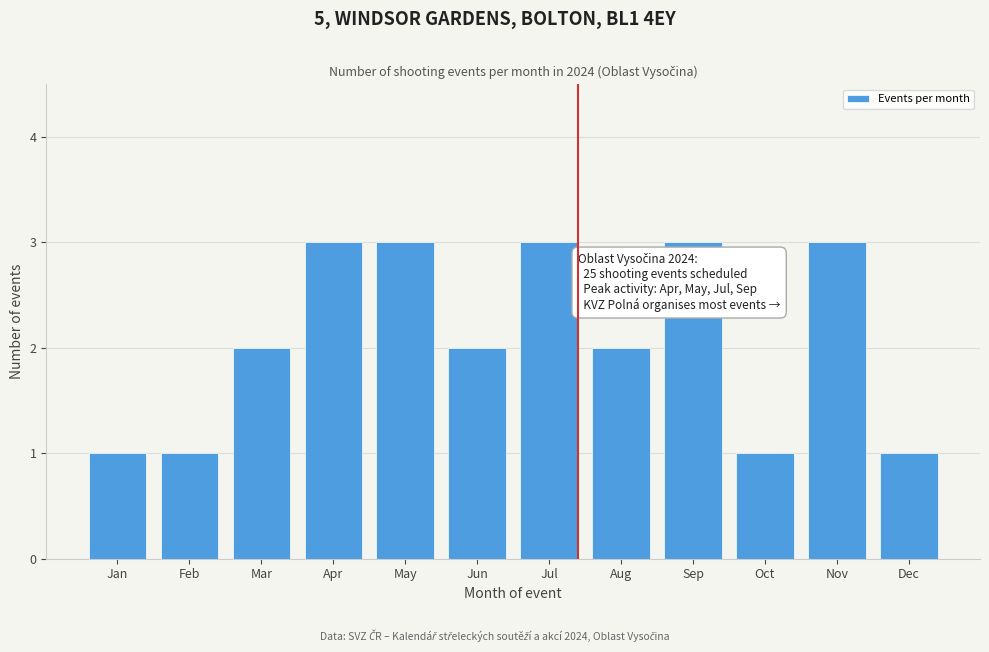

Reading left to right, extract all data points from this chart.

Jan=1	Feb=1	Mar=2	Apr=3	May=3	Jun=2	Jul=3	Aug=2	Sep=3	Oct=1	Nov=3	Dec=1